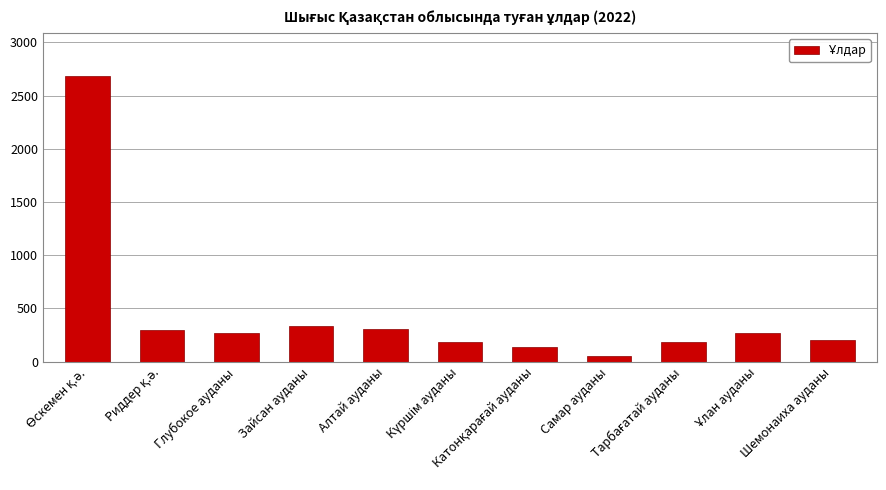

What is the difference between the second highest and second lowest values?

198